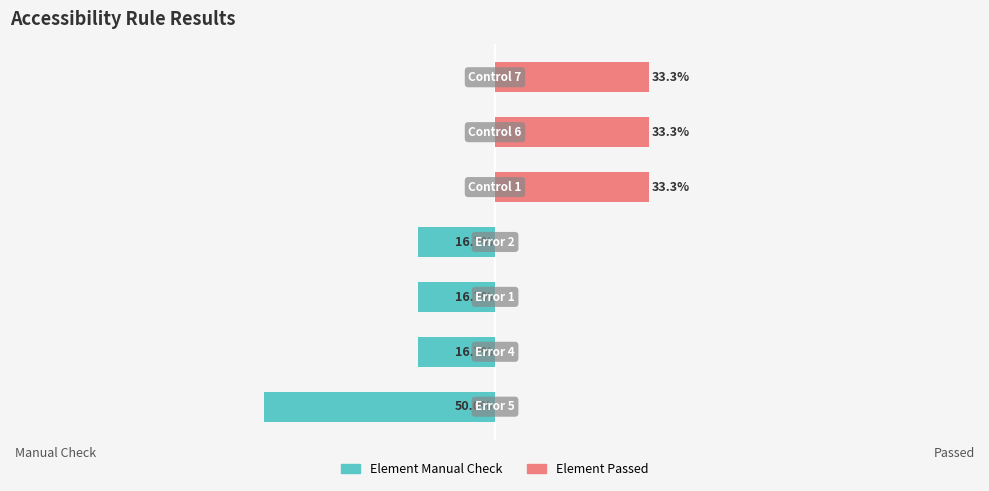

At 4, list the series in order from smallest to largest.

Element Manual Check, Element Passed